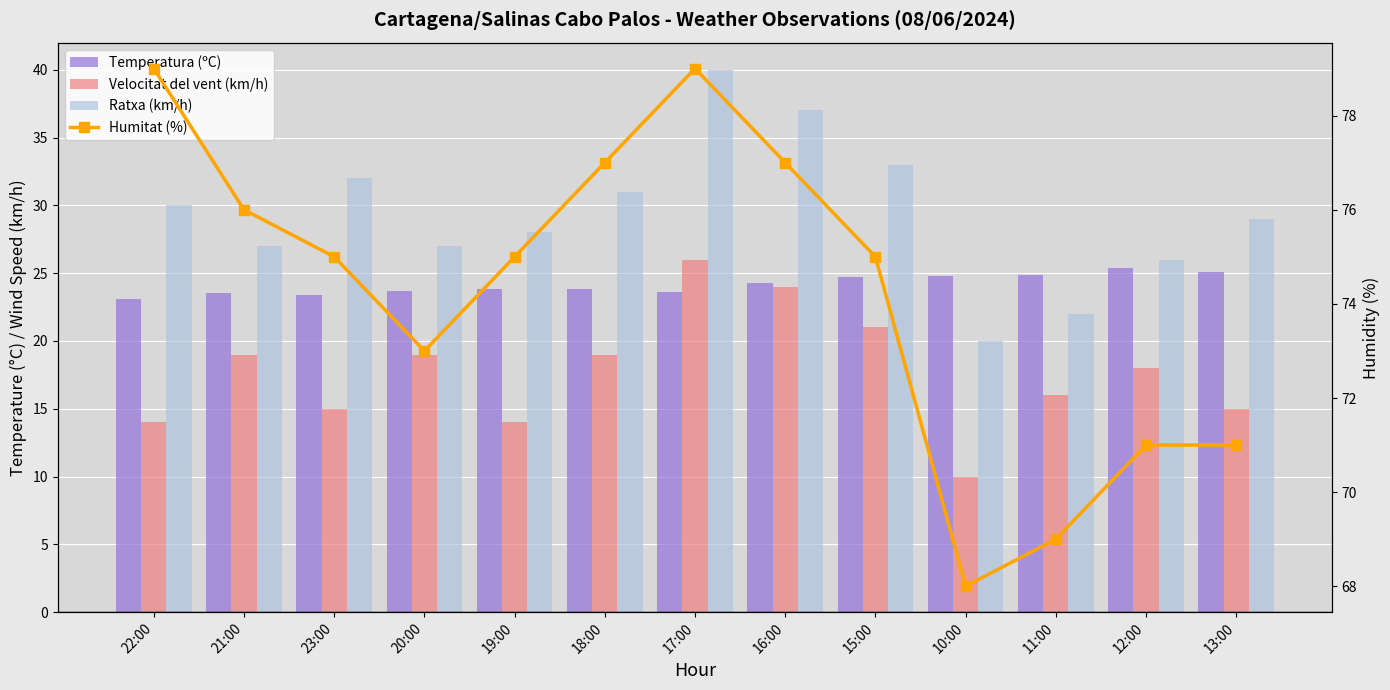

Between 19:00 and 16:00, which series saw the biggest shift?

Velocitat del vent (km/h)